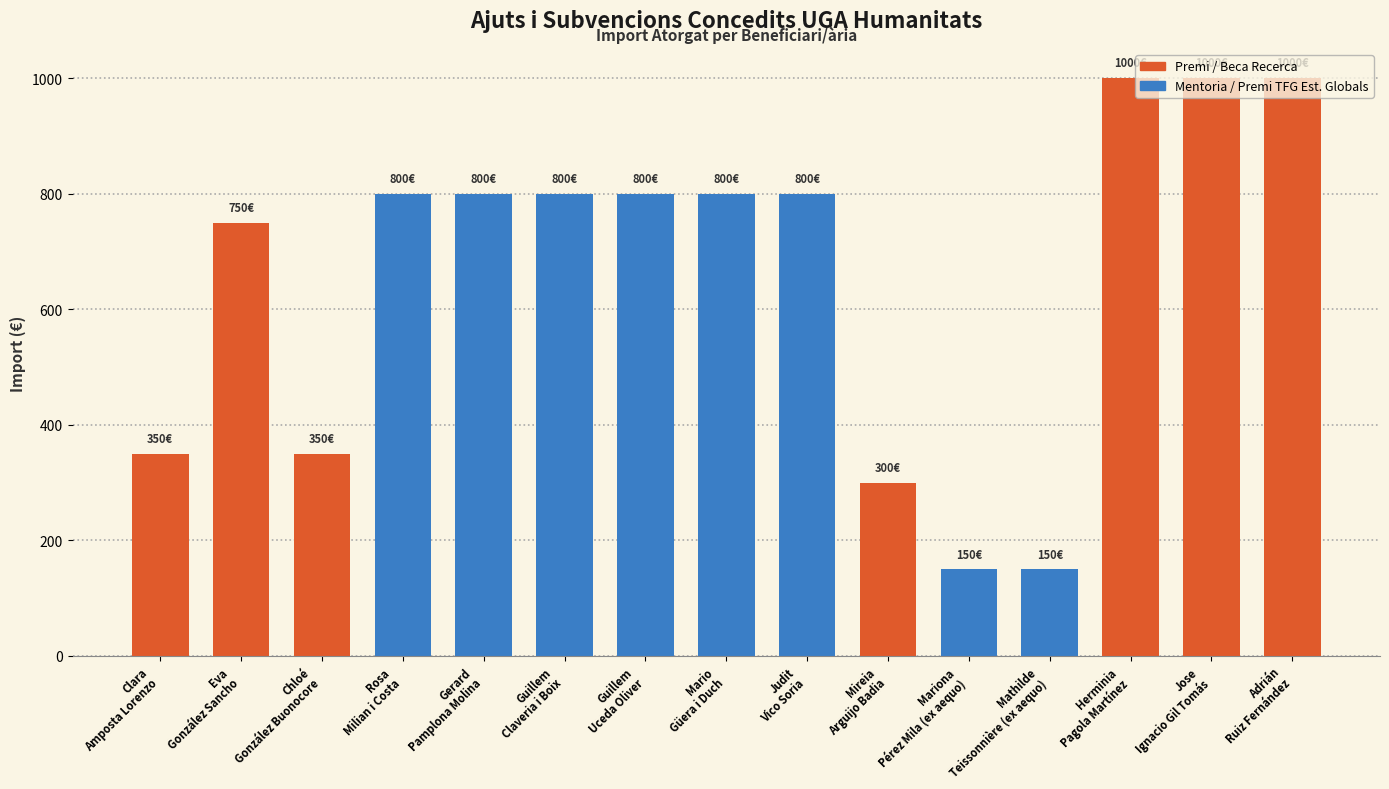

The chart shows a value of 800 at Judit
Vico Soria. True or false?

True